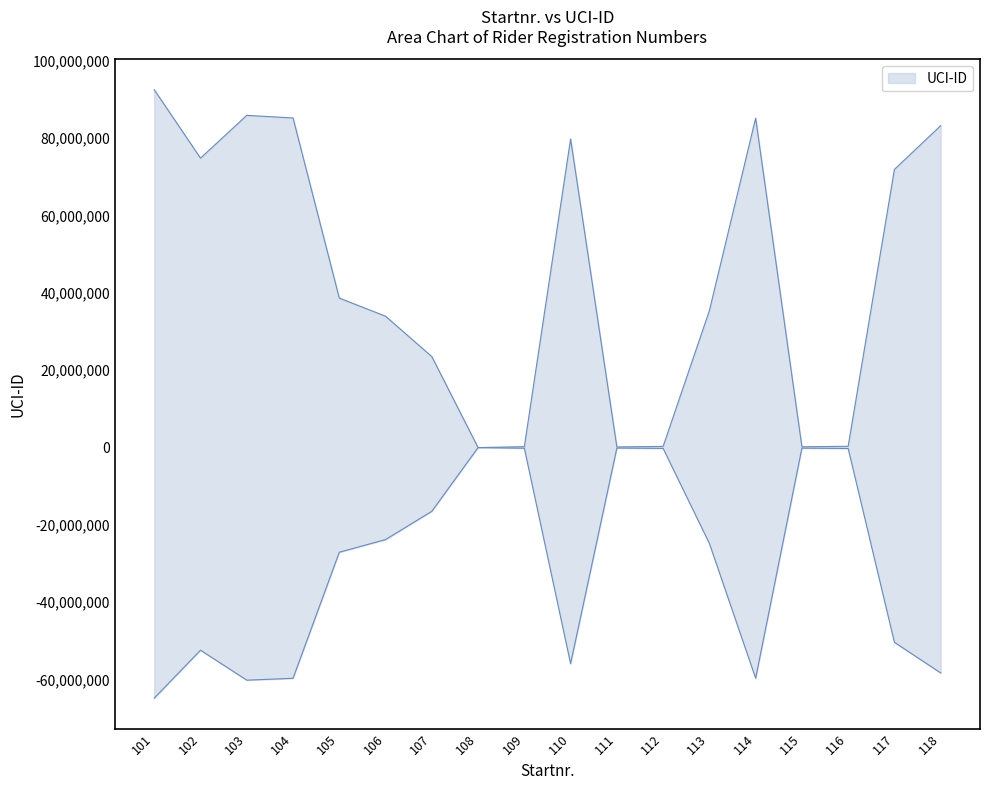

Is it true that the value at 117 is 71936008?

True